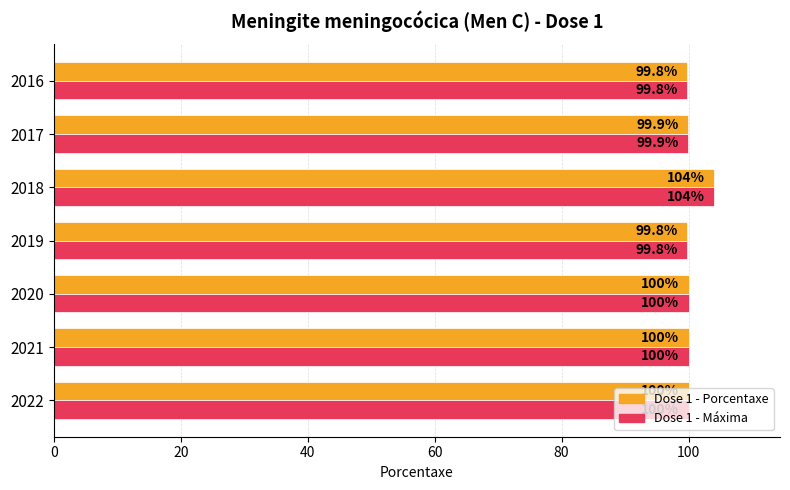

What is the maximum value shown in the chart?

104.0